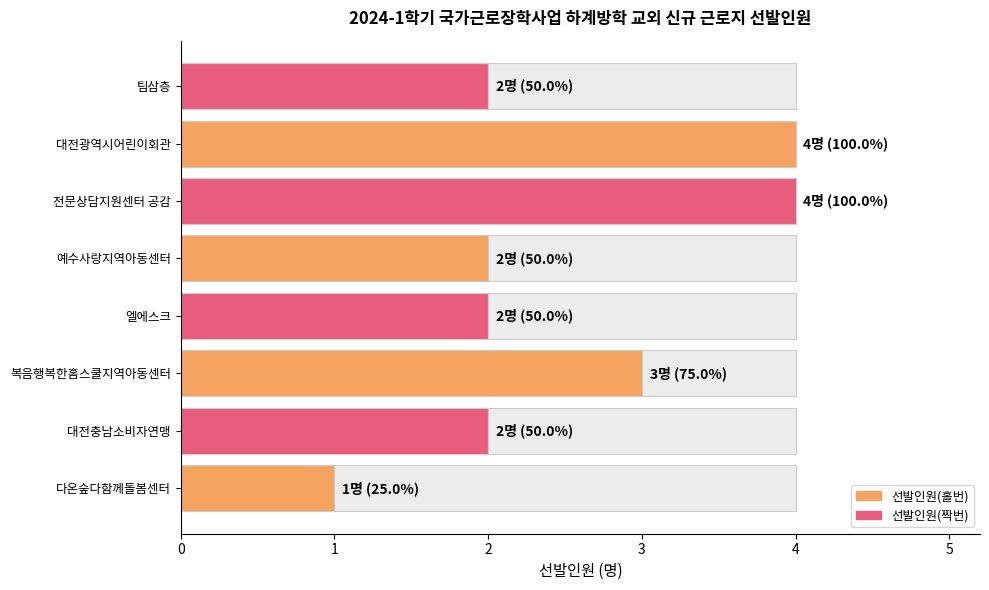

What is the difference between the maximum and minimum values?

3